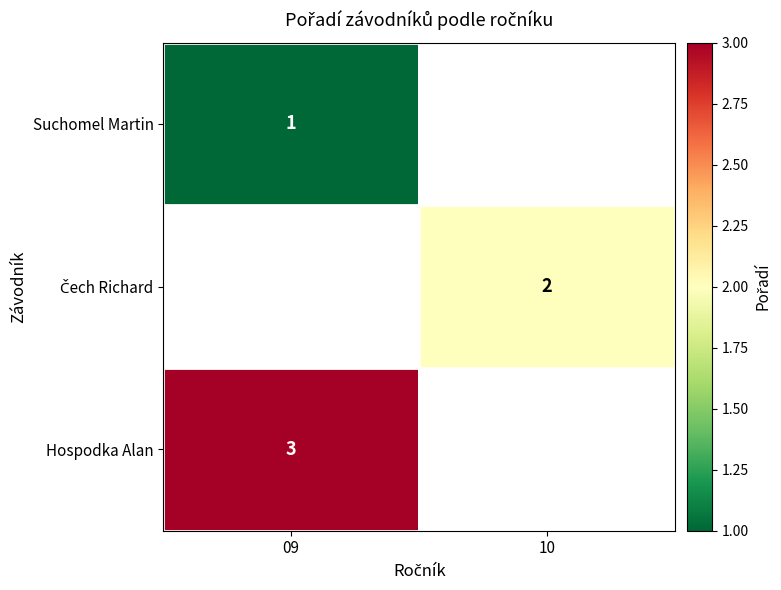

Which has a higher value, 10 or 09?

09